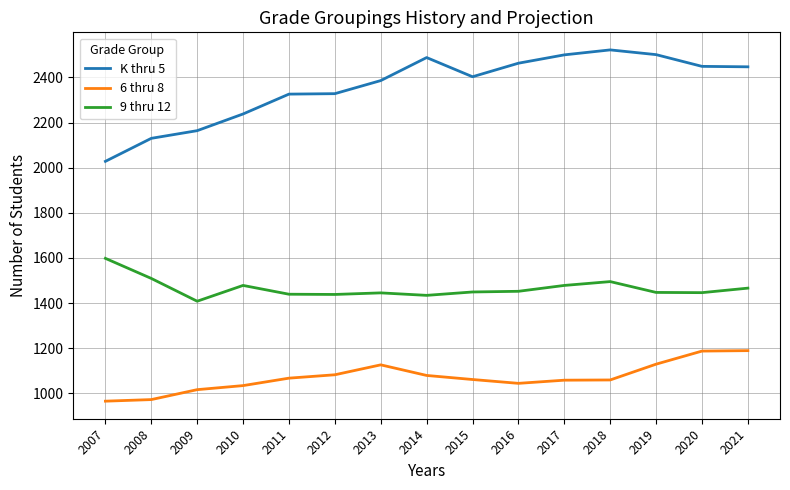

Rank the series at 2013 from highest to lowest value.

K thru 5, 9 thru 12, 6 thru 8